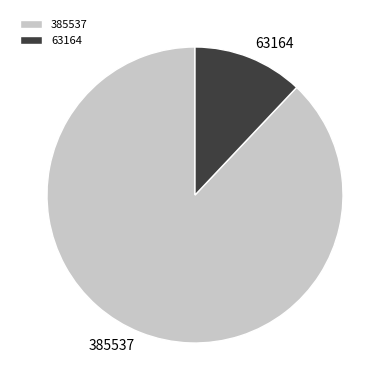

How many segments does this pie chart have?

2